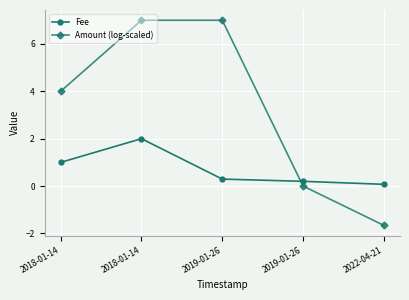

The Amount (log-scaled) series shows -2.8 at 2019-01-26. True or false?

False